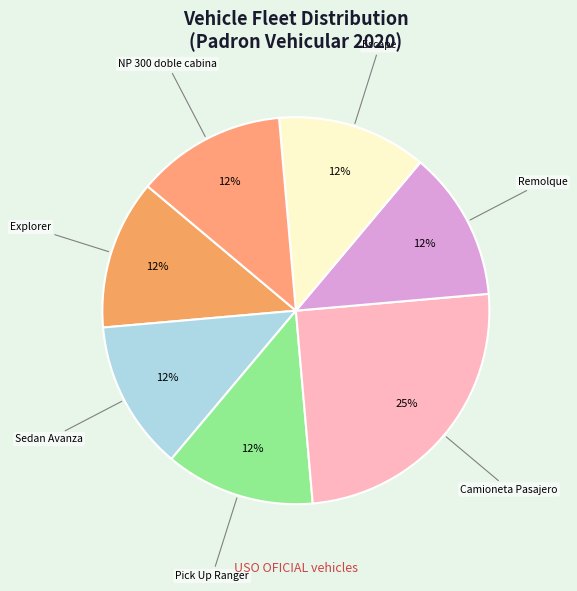

How many segments does this pie chart have?

7